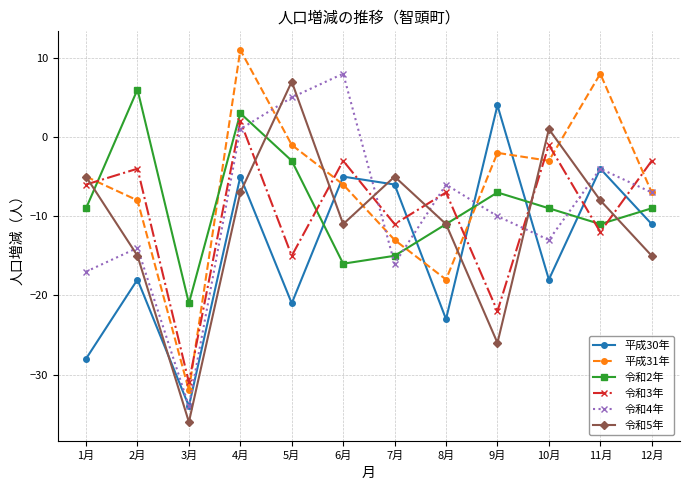

True or false: 令和3年 has a value of -23 at 5月.

False